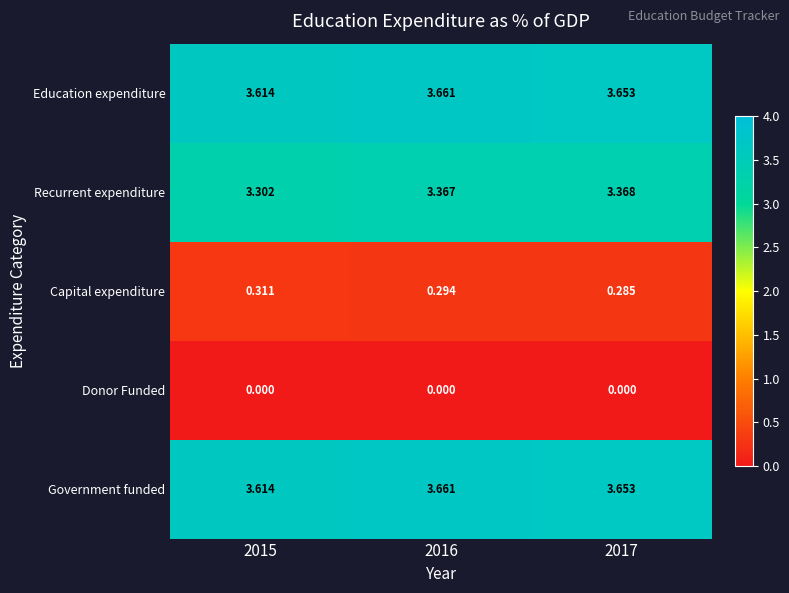

Which series changed the most between 2015 and 2016?

Recurrent expenditure